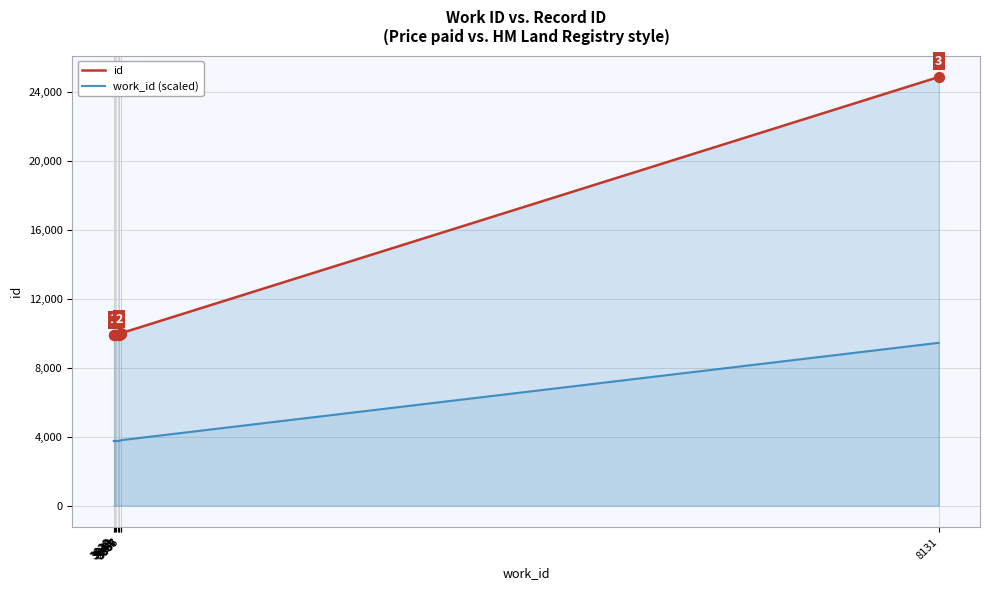

Is the value of work_id (scaled) at 8131 greater than the value of id at 3829?

No